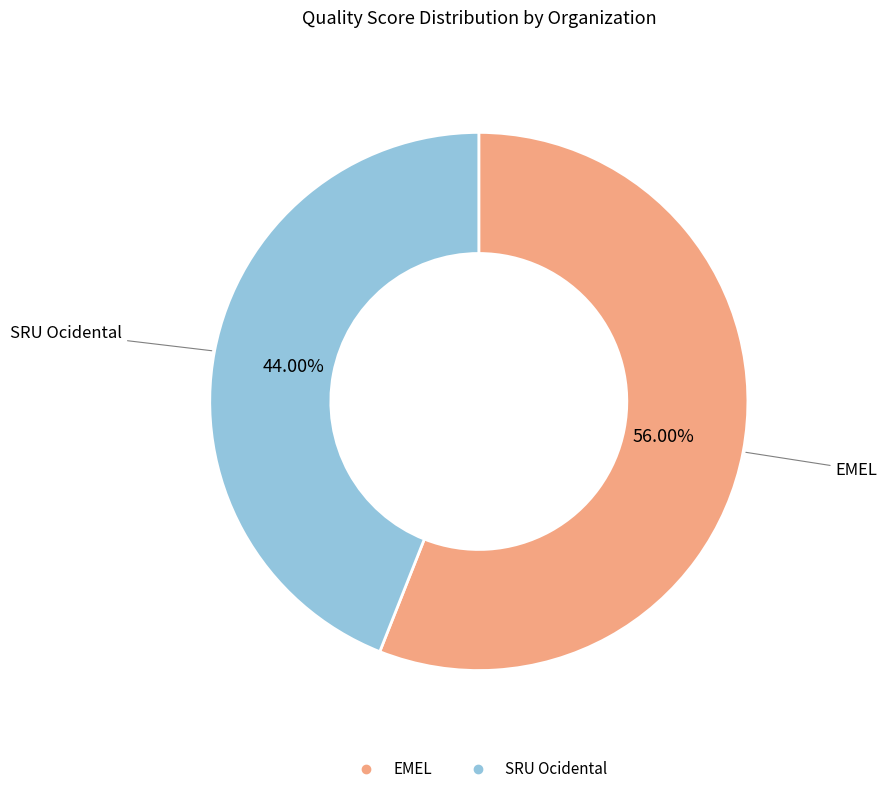

True or false: EMEL accounts for 69% of the total.

False